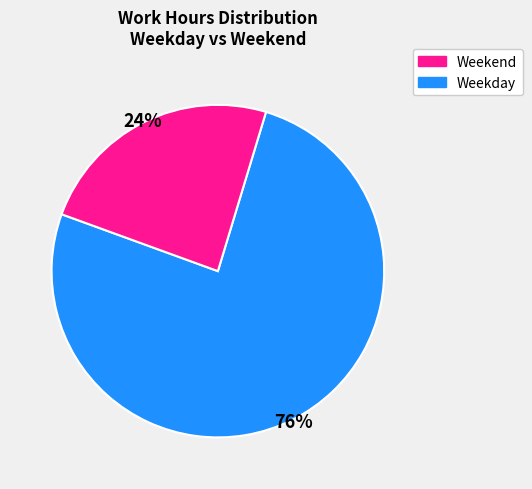

Is there a majority slice in this chart?

Yes